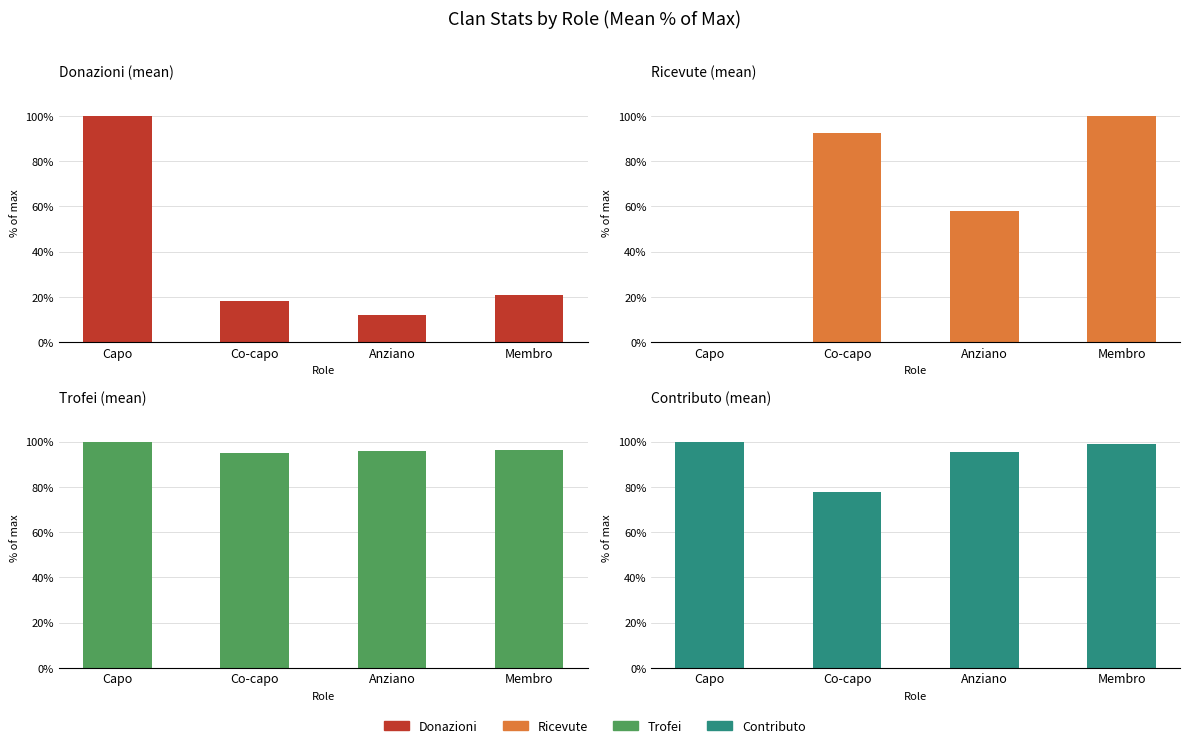

How many data points in Trofei are less than 96?

1